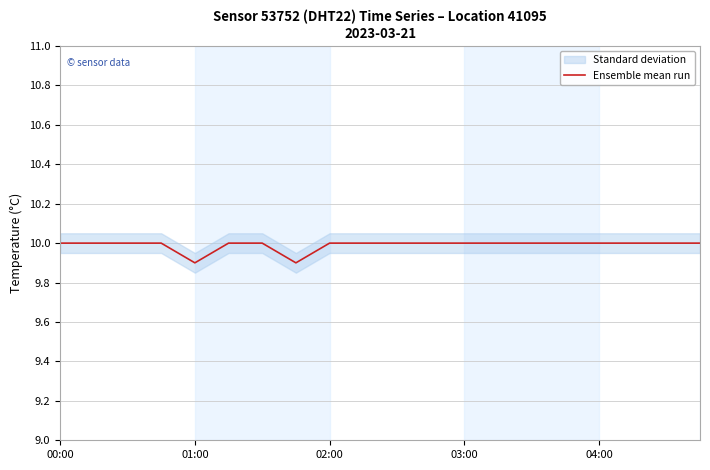

What is the minimum value for Ensemble mean run?

9.9